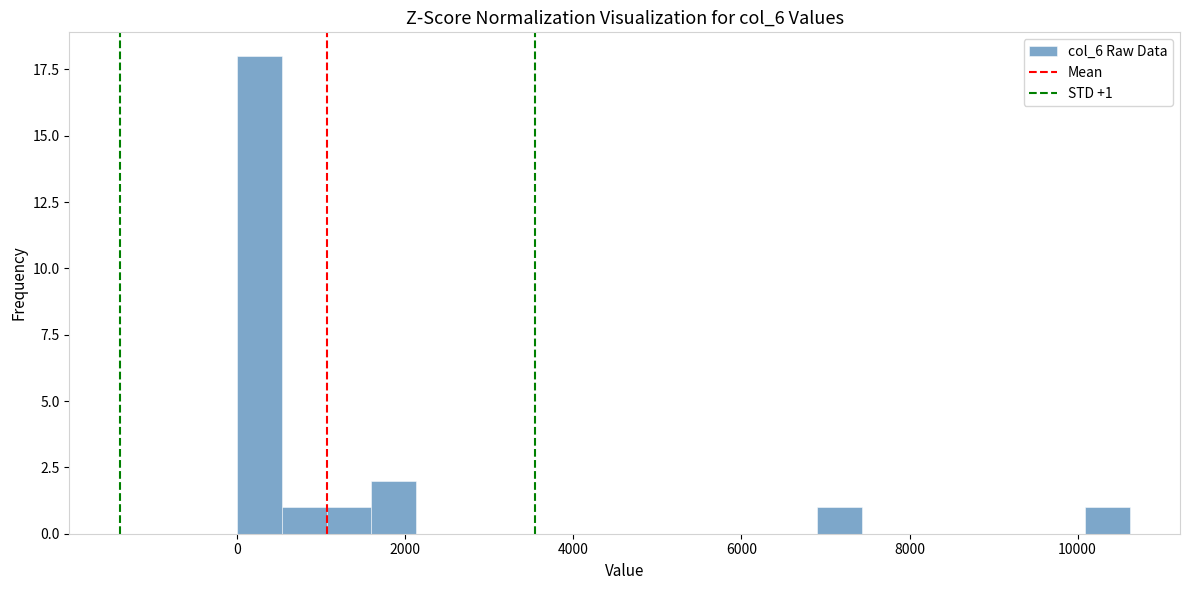

Around what value on the x-axis is the tallest bar? Give the approximate position of its centre, as read against the axis.

200